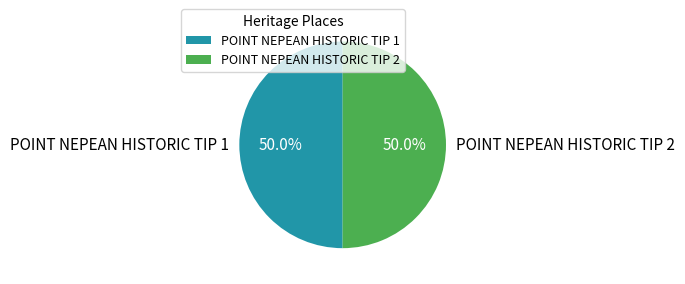

True or false: POINT NEPEAN HISTORIC TIP 2 accounts for 43% of the total.

False